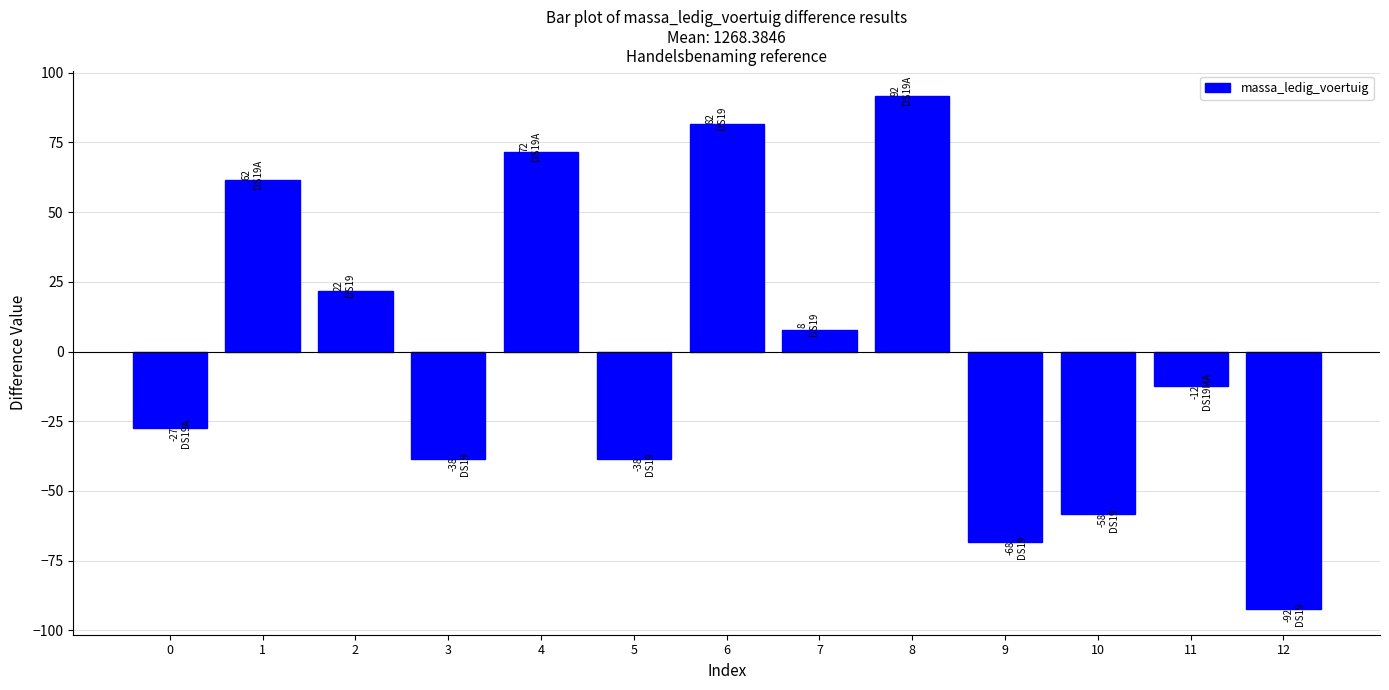

At which category does the chart reach its peak across all series?

8